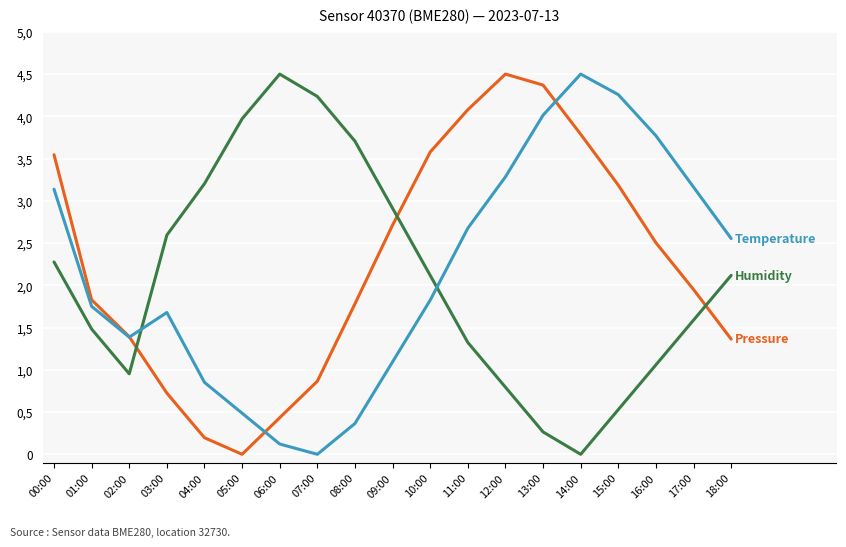

Does the chart display data point markers on the line(s)?

No